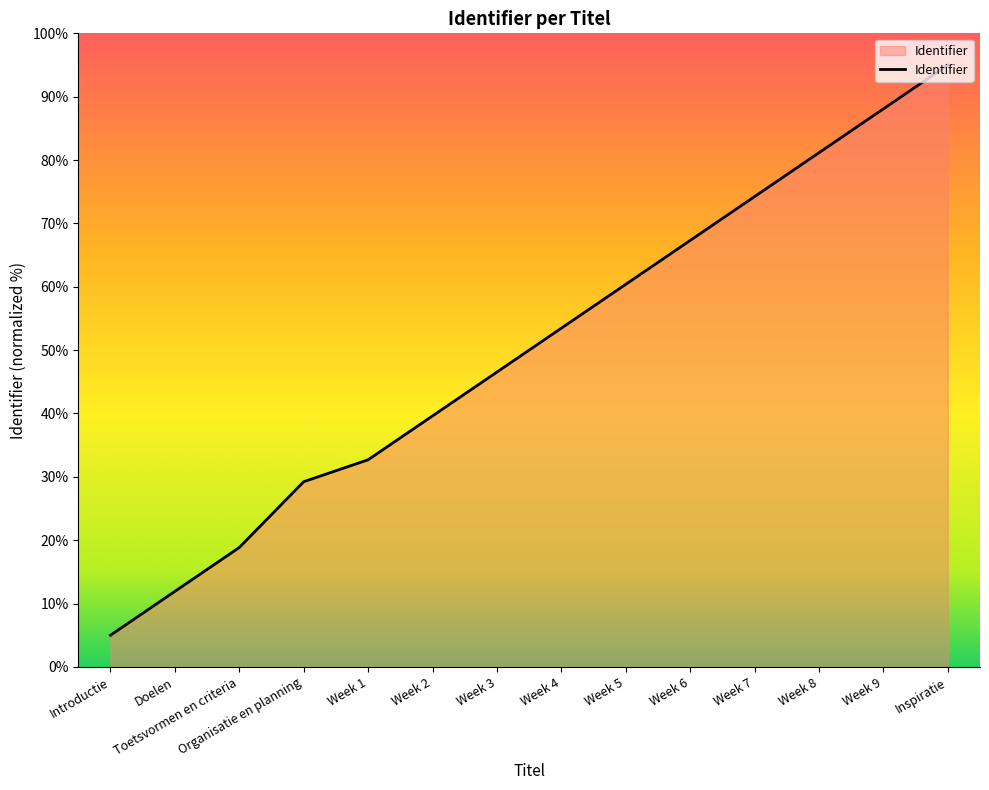

What position from the right is Week 2?

9